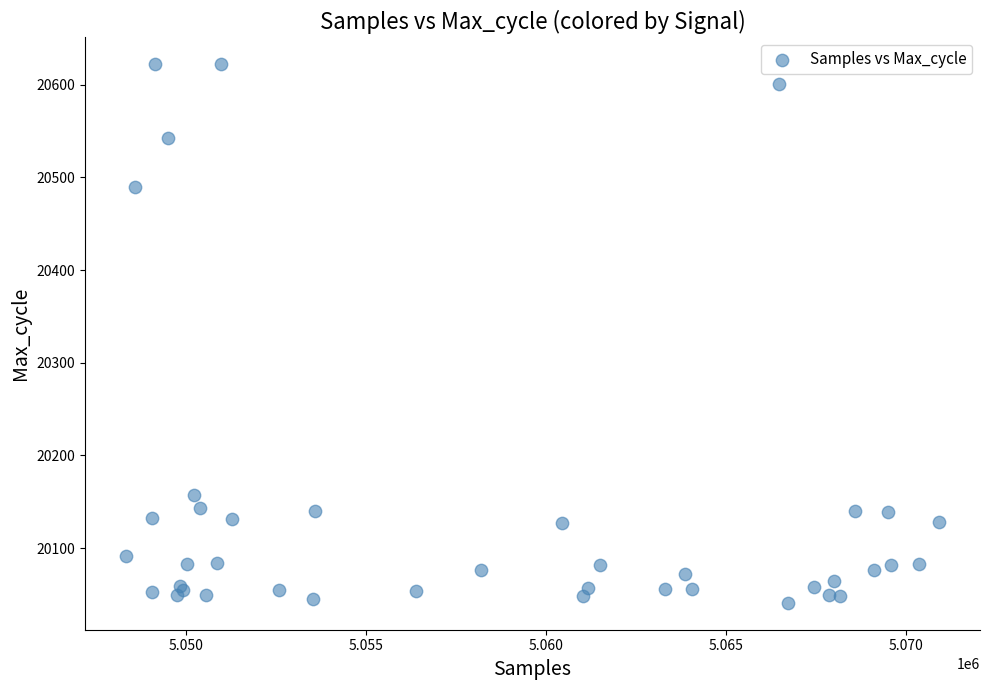

What Y value in the scatter plot is closest to 20331?

20490